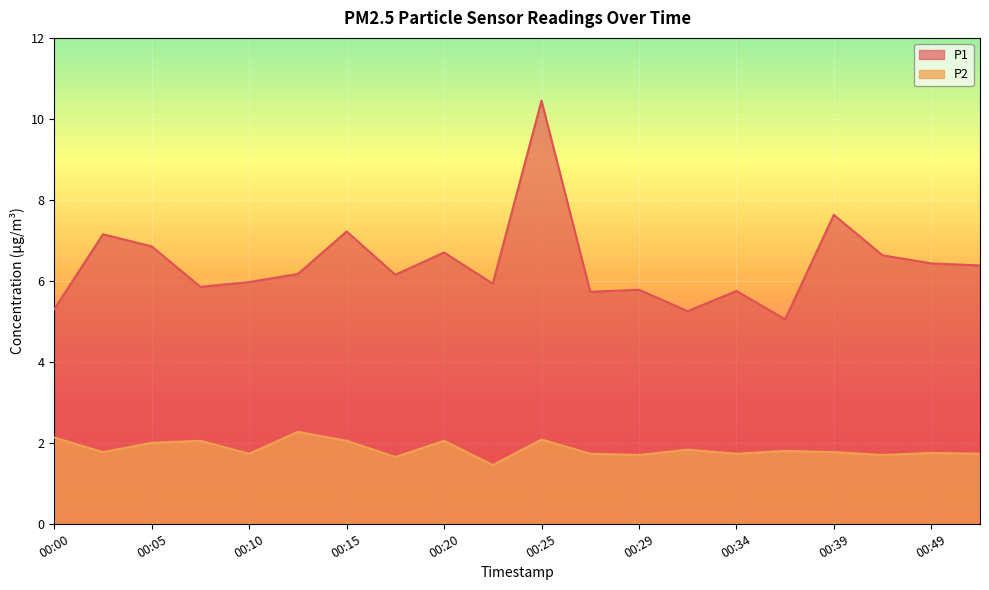

What is the average value of the P1 series?

6.4